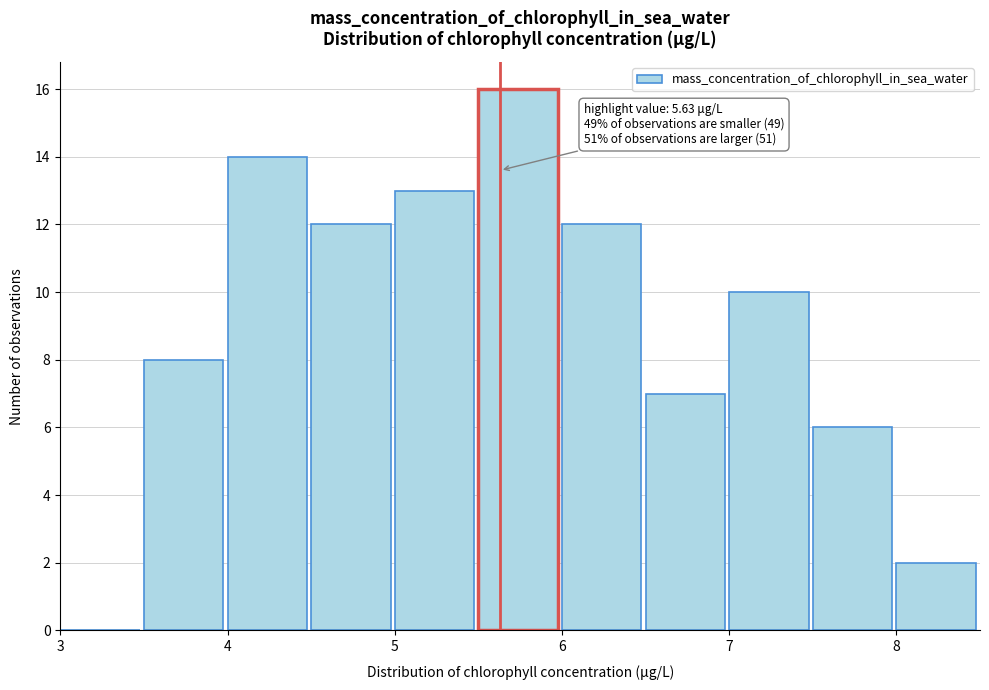

Over which range of the x-axis is the bar tallest?

5.5 to 6.0